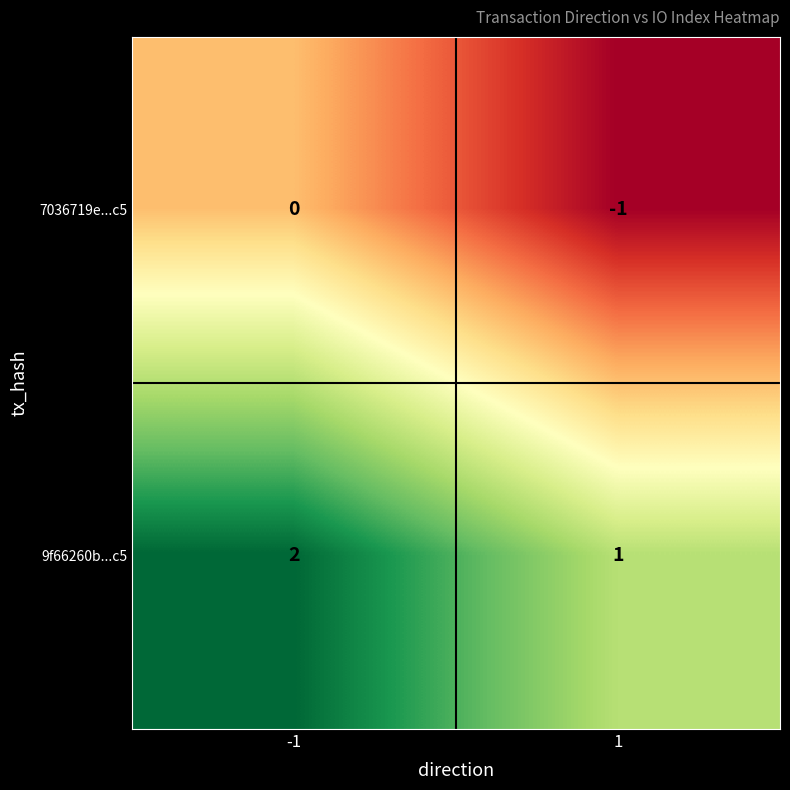

Is the value of 7036719e...c5 at -1 greater than the value of 9f66260b...c5 at 1?

No